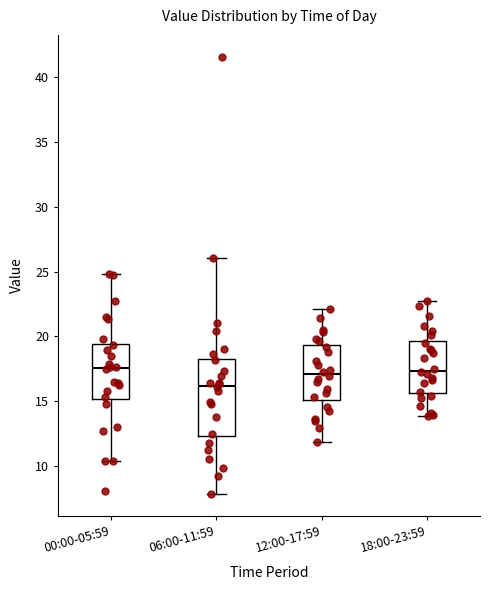

Where does the median line of the box for 18:00-23:59 sit on the y-axis? The values are not printed on the chart, so give them approximately, as read against the axis.

17.5